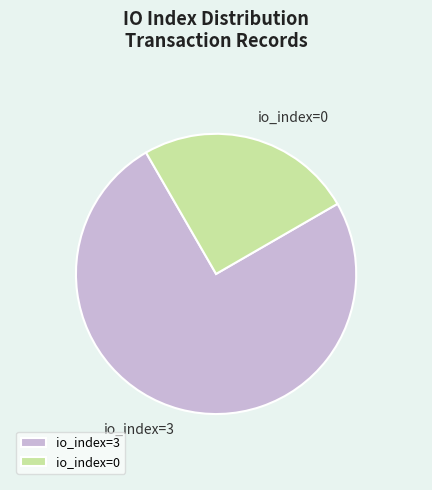

Is io_index=0 the majority of the pie?

No